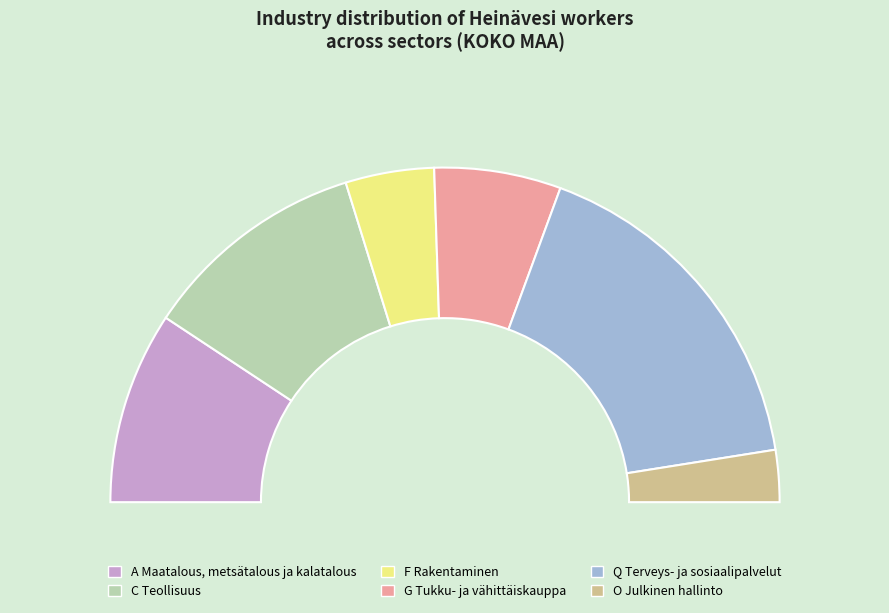

To the nearest percent, what percentage of the pie is C Teollisuus?

22%